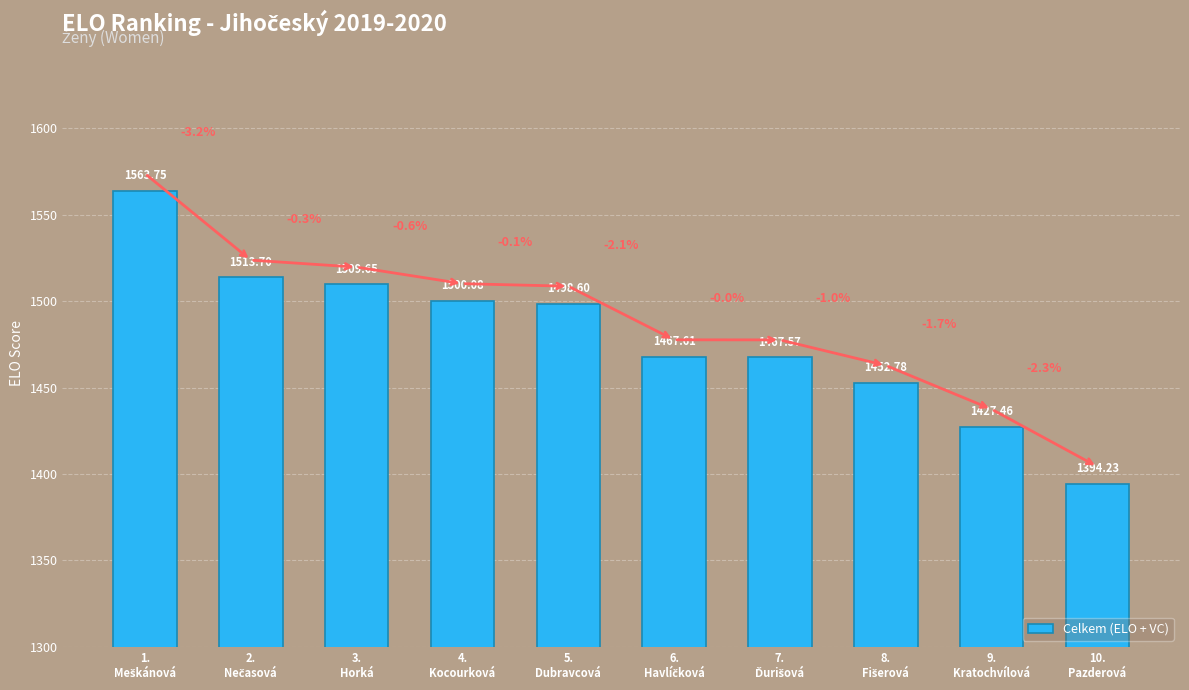

What is the smallest value displayed?

1394.2